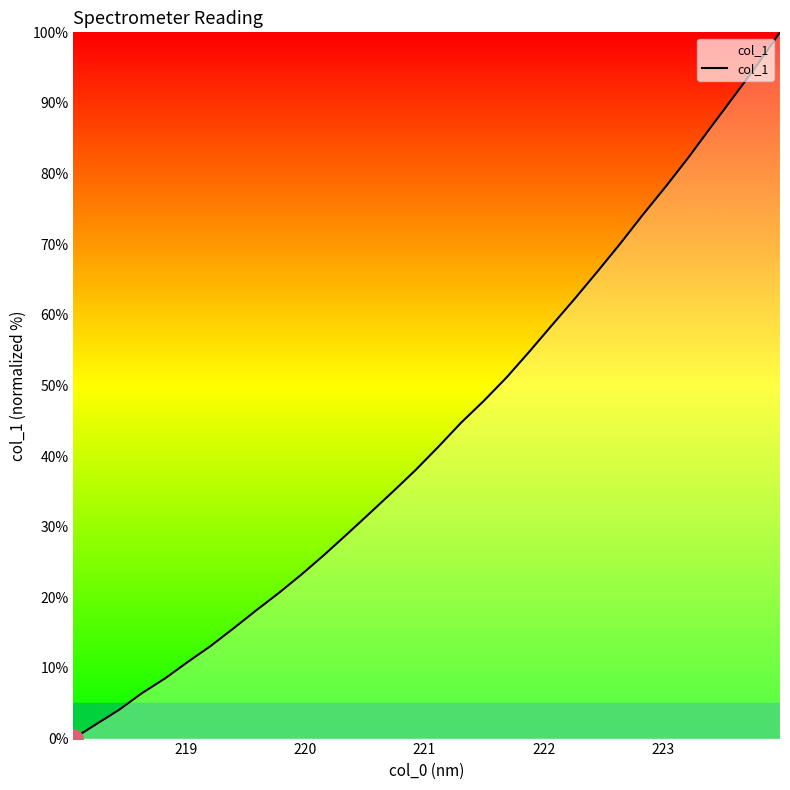

What is the difference between the maximum and minimum values?

100.0